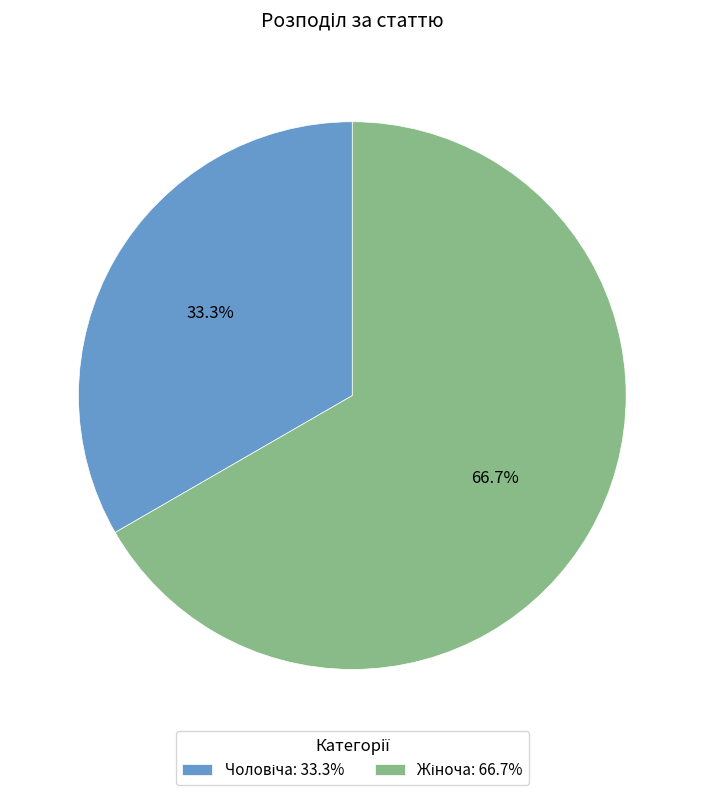

Does any single category account for the majority?

Yes